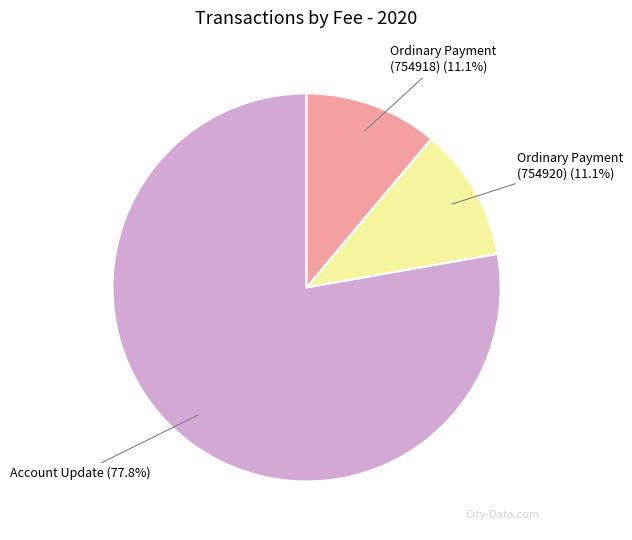

Does any single category account for the majority?

Yes